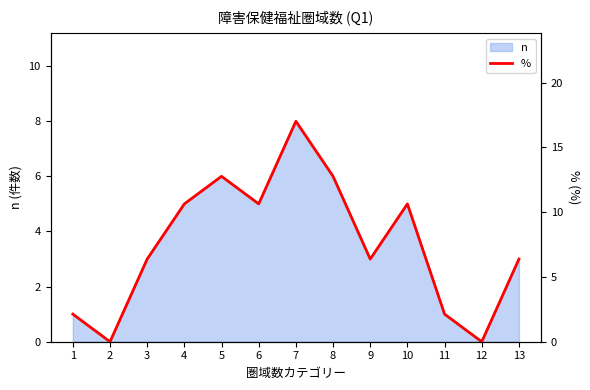

How many values exceed 6?

9